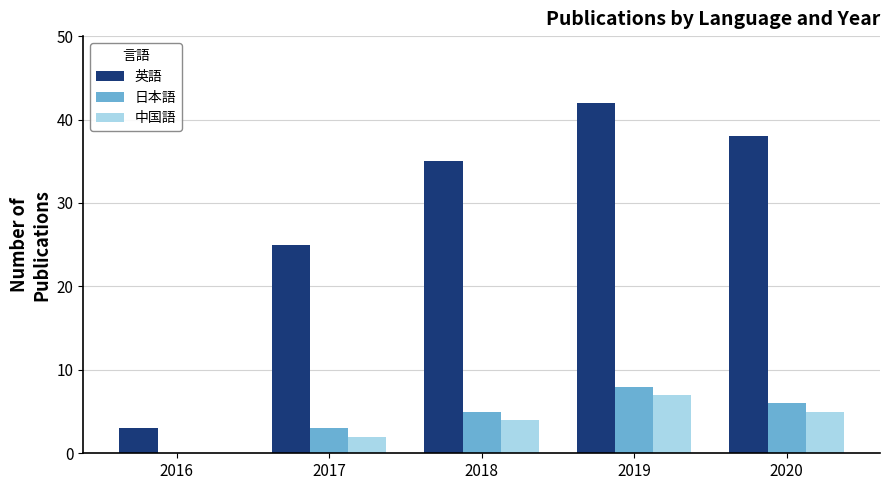

The 中国語 series shows 2 at 2016. True or false?

False